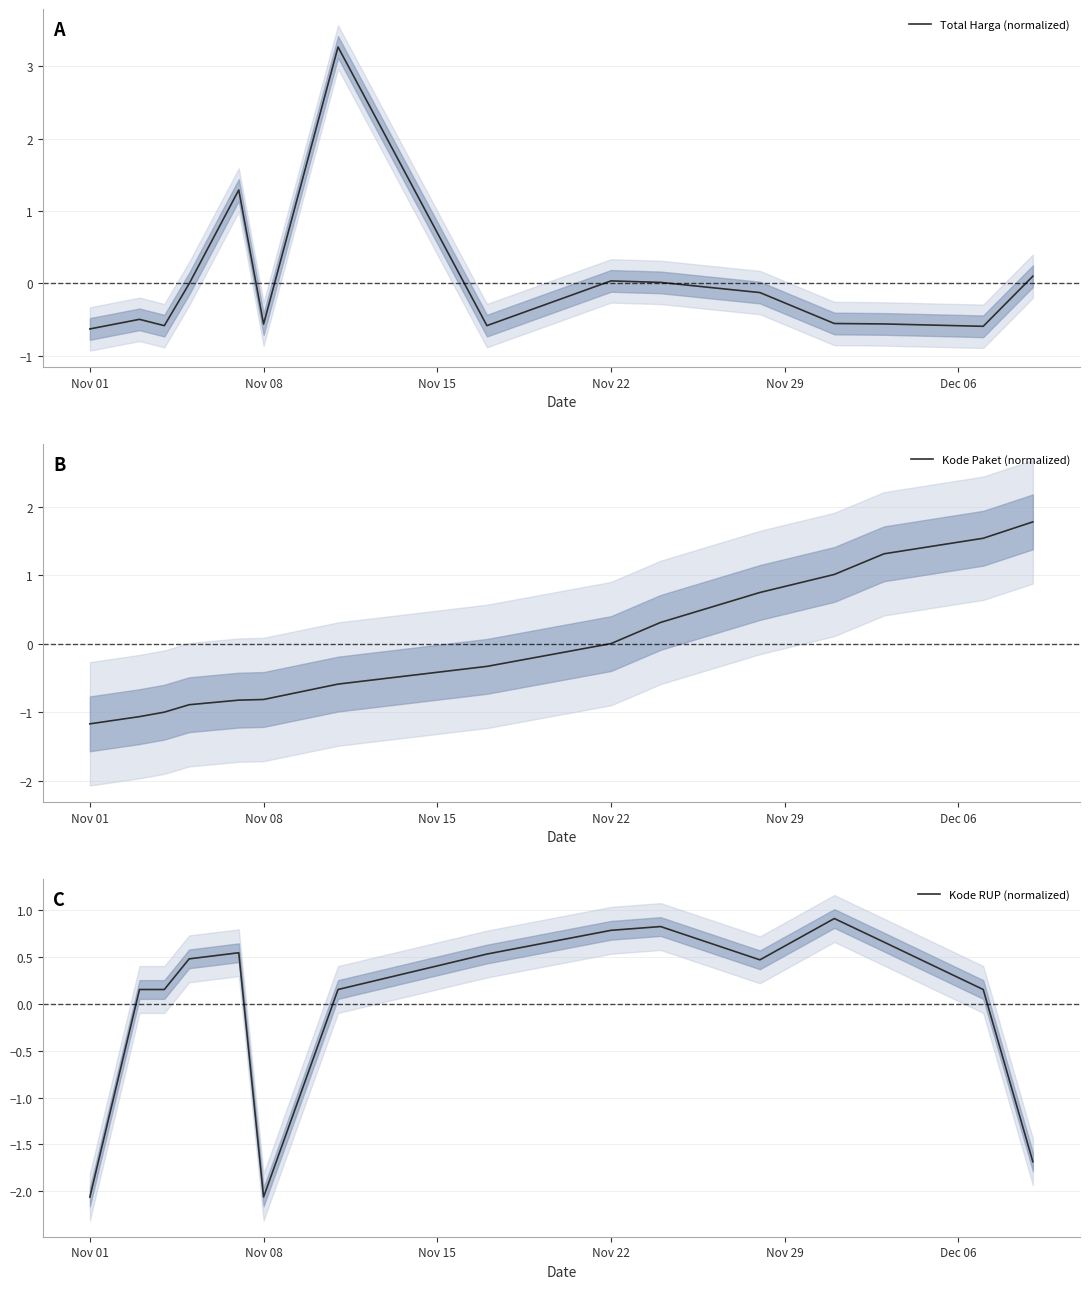

Does the chart have visible grid lines?

Yes